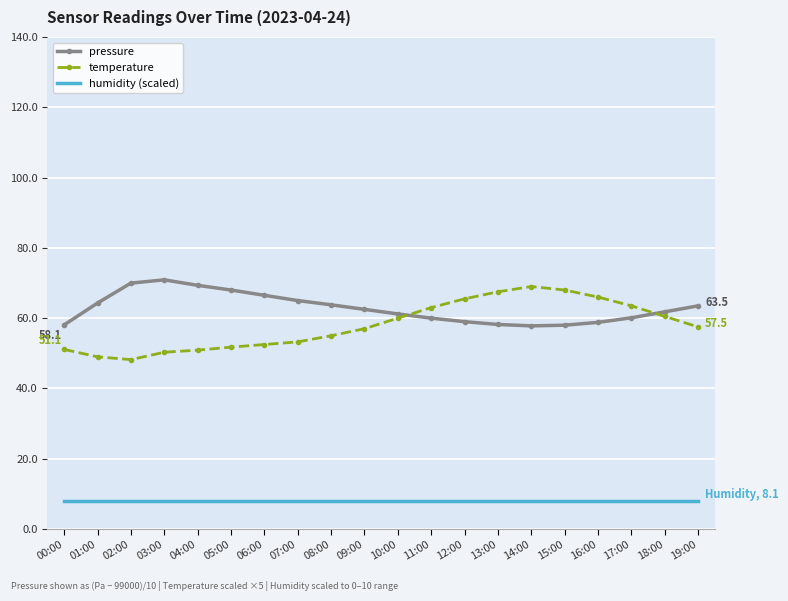

What is the difference between the highest and lowest values at 17:00?

55.4